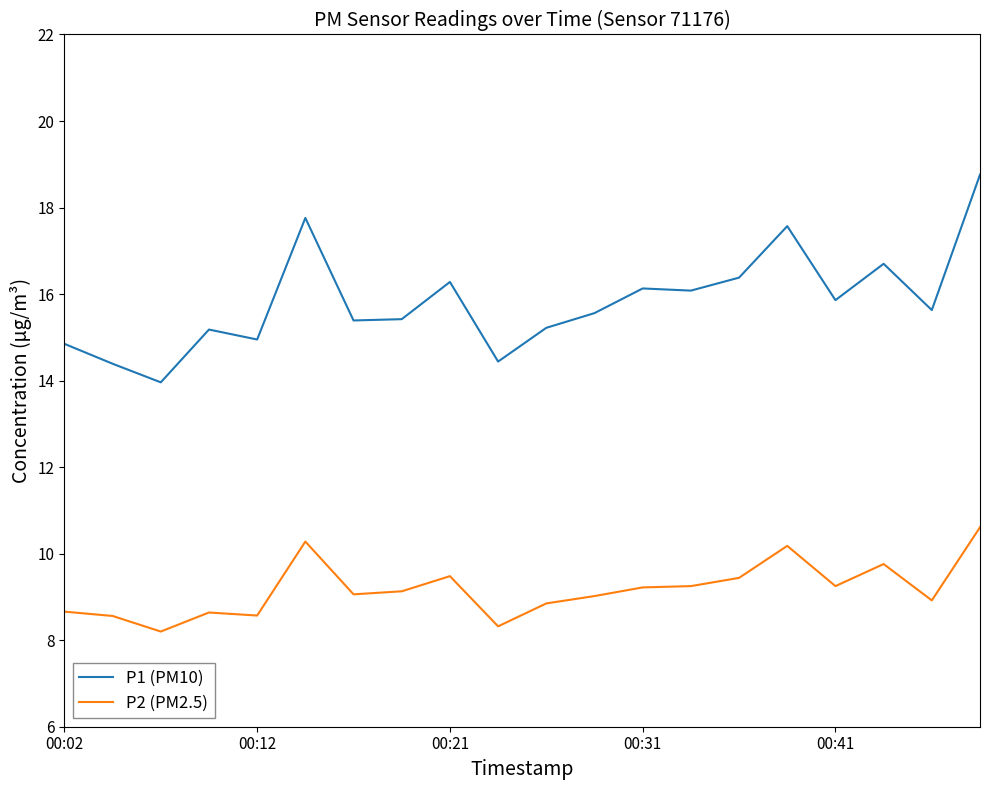

What is the difference between the second highest and minimum values in the P2 (PM2.5) series?

2.1